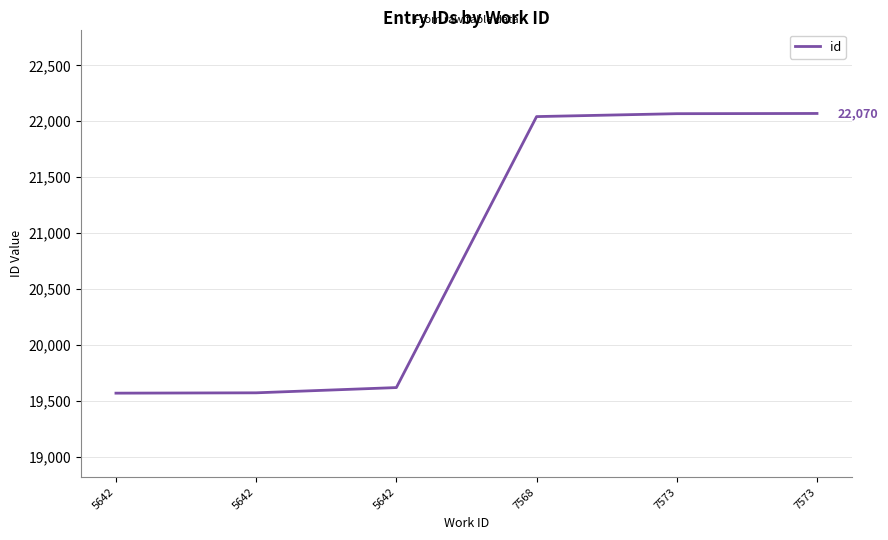

Read the value at 7573, to the nearest 100.

22100